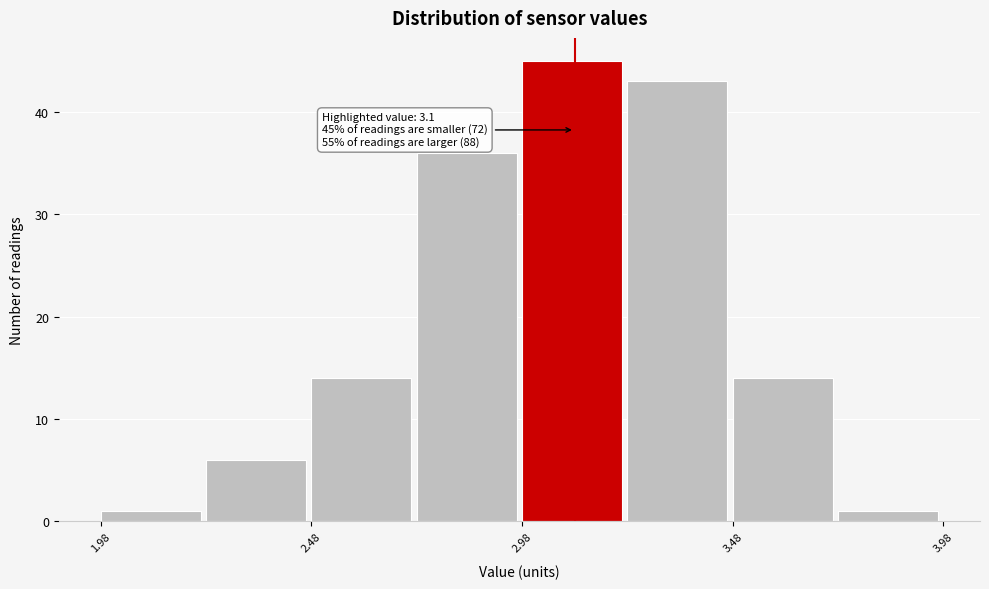

Which range on the x-axis has the tallest bar?

2.975 to 3.225